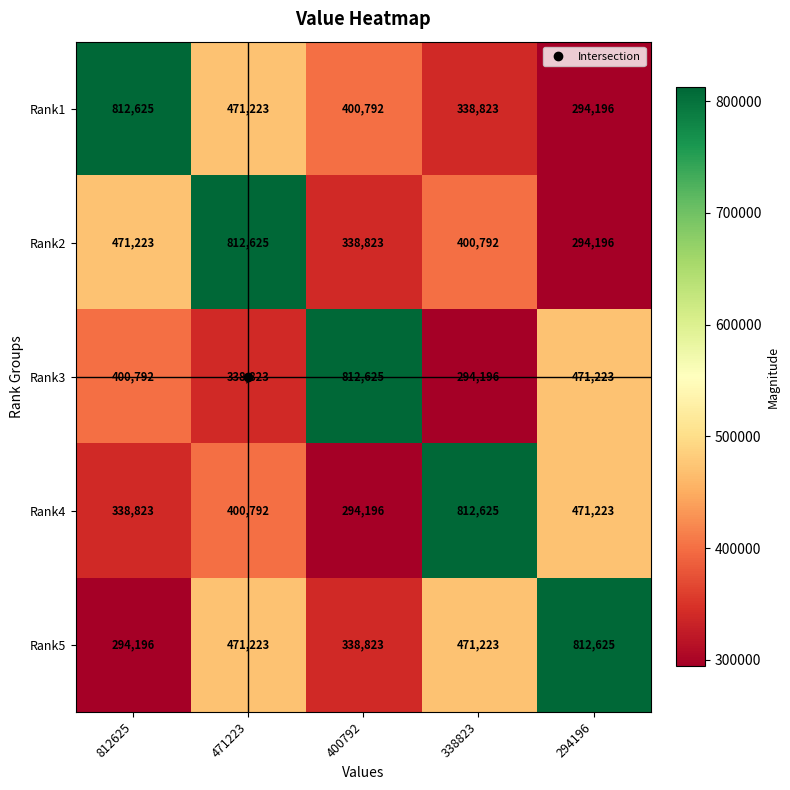

Count the number of categories in the chart.

5